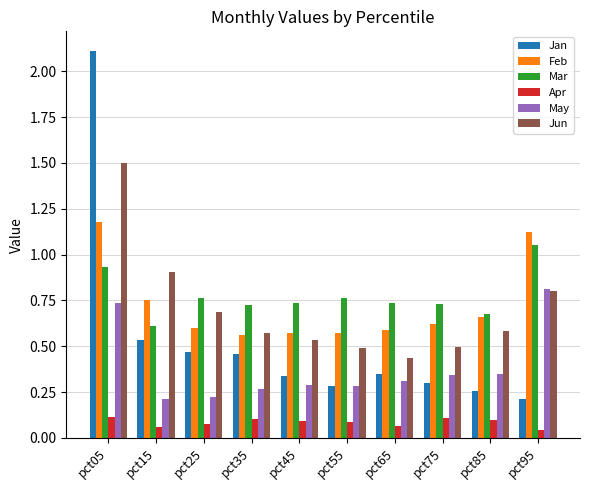

What is the difference between the maximum and second lowest values in the Jun series?

1.0